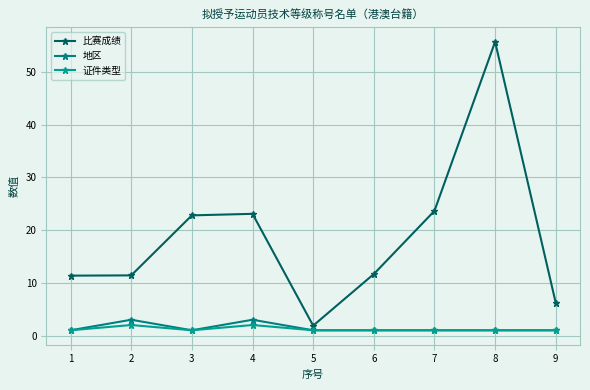

True or false: 证件类型 and 比赛成绩 intersect in this chart.

False